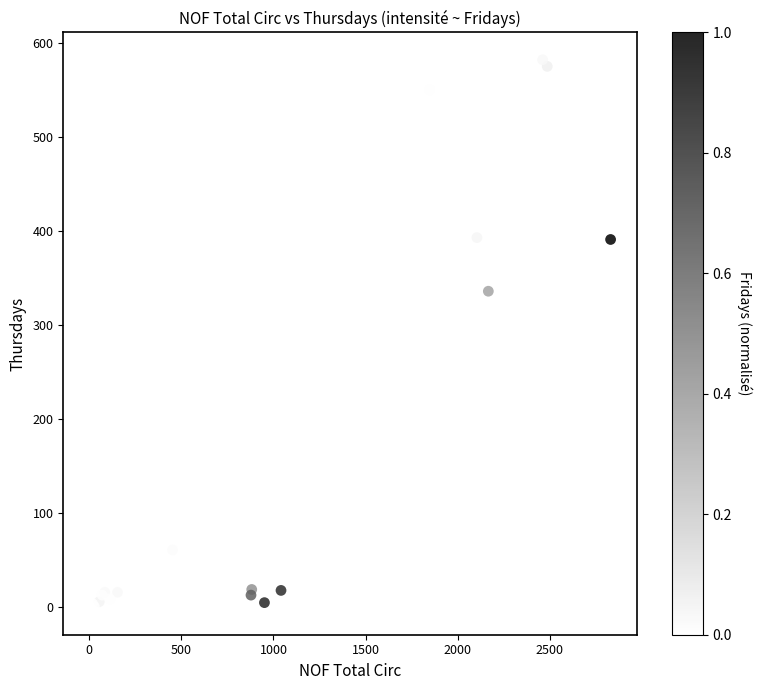

What Y value in the scatter plot is closest to 291?

336